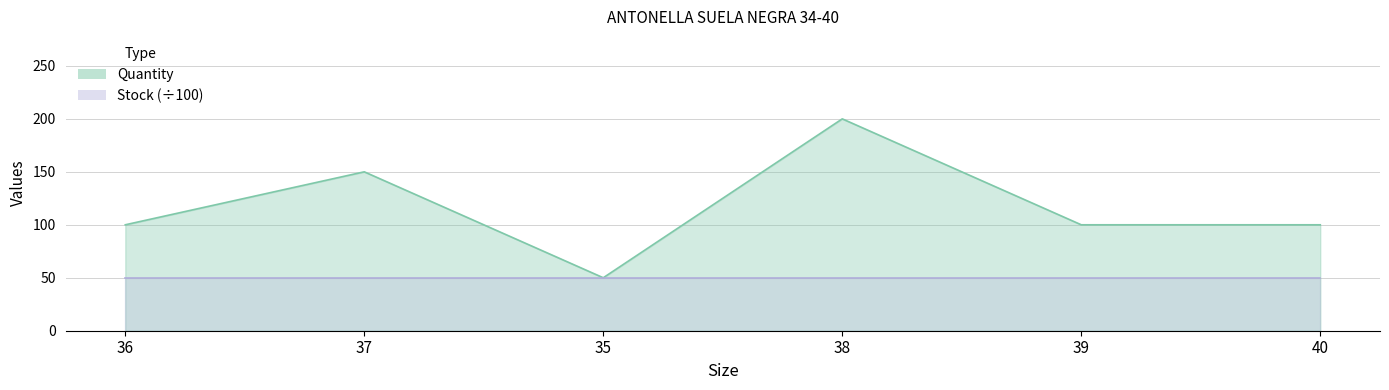

At which category does the data reach its first local peak?

37